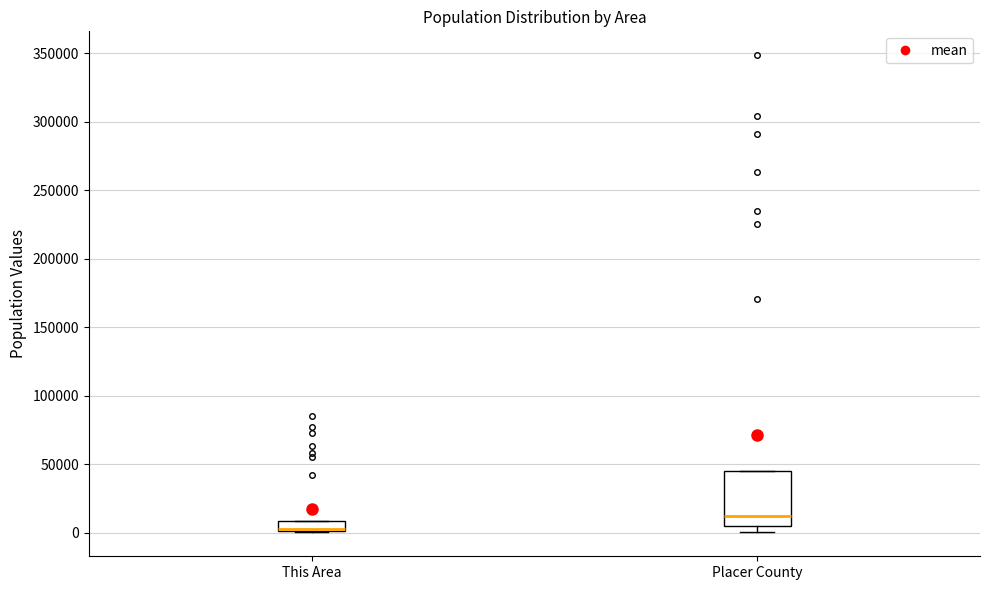

Where is the lower edge of the box for This Area on the y-axis? The values are not printed on the chart, so give them approximately, as read against the axis.

0